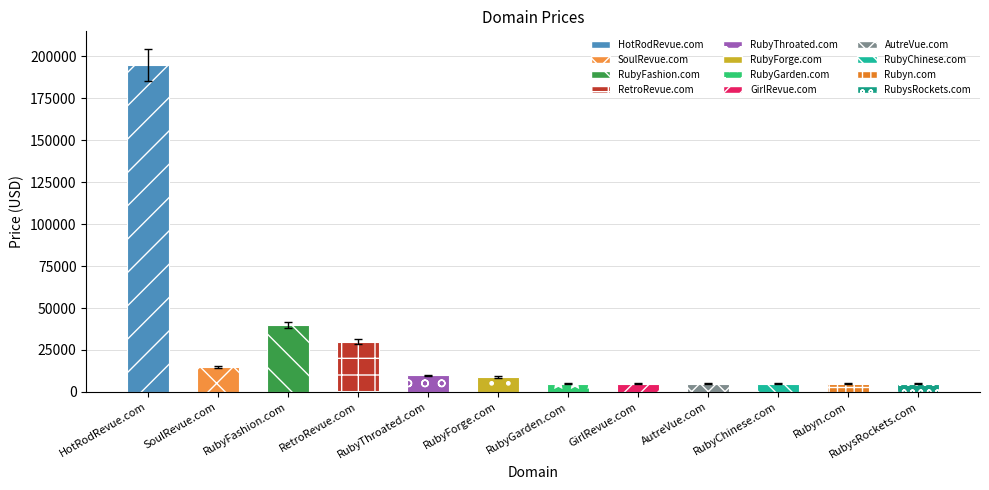

At which label is the value closest to 99888?

RubyFashion.com